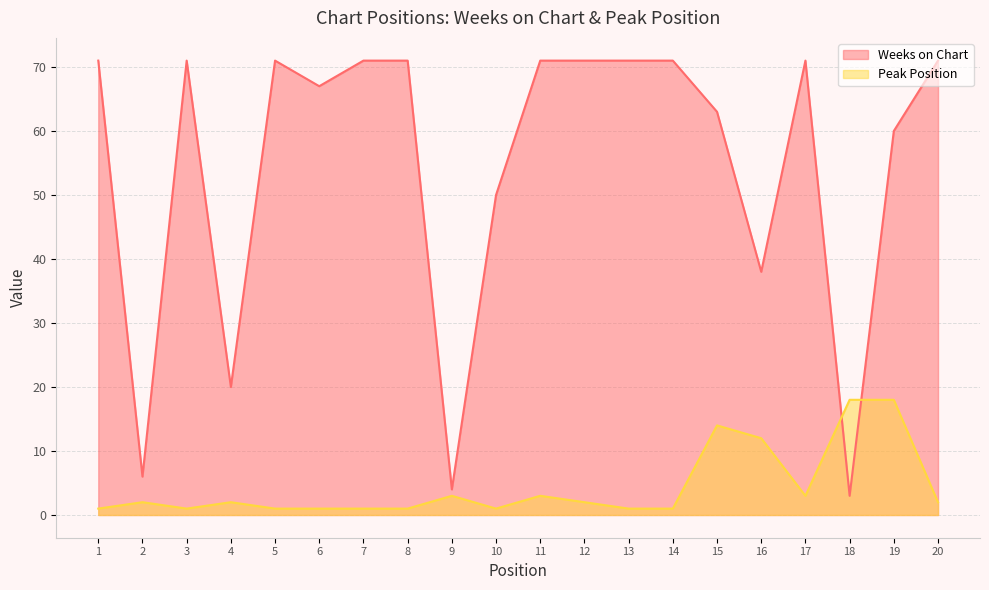

Read the Weeks on Chart value at 16.

38